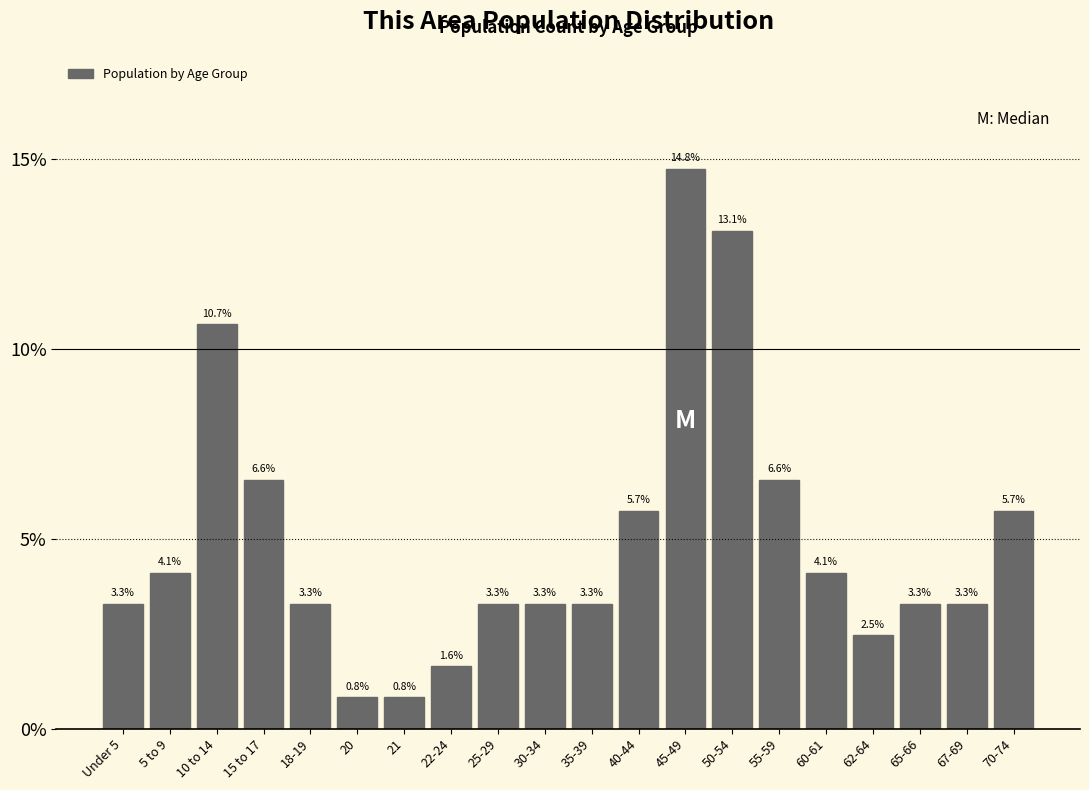

Reading left to right, transcribe all the data shown in this chart.

Under 5=3.3	5 to 9=4.1	10 to 14=10.7	15 to 17=6.6	18-19=3.3	20=0.8	21=0.8	22-24=1.6	25-29=3.3	30-34=3.3	35-39=3.3	40-44=5.7	45-49=14.8	50-54=13.1	55-59=6.6	60-61=4.1	62-64=2.5	65-66=3.3	67-69=3.3	70-74=5.7